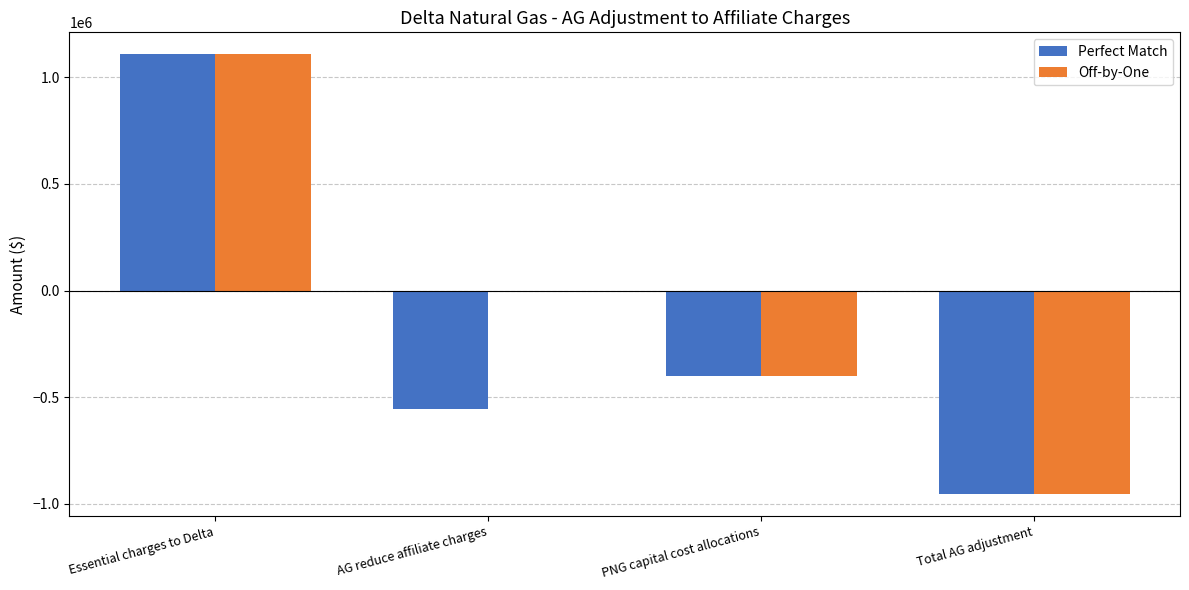

True or false: Off-by-One has a value of -952040 at Total AG adjustment.

True